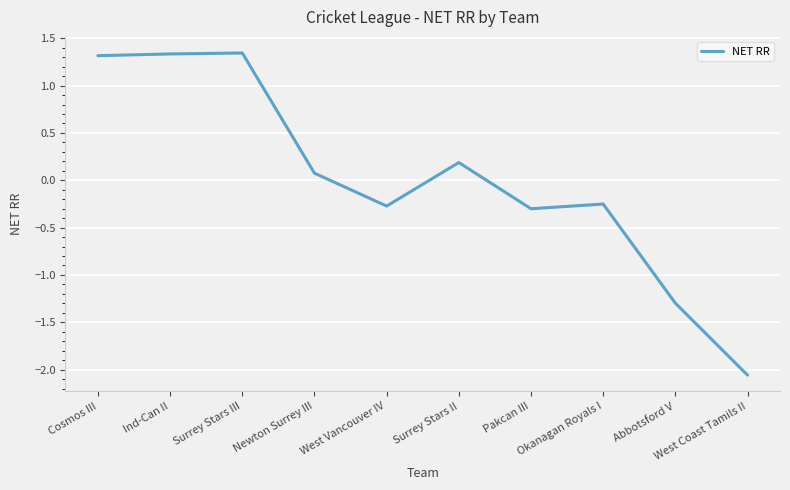

What is the difference between the maximum and minimum values?

3.4